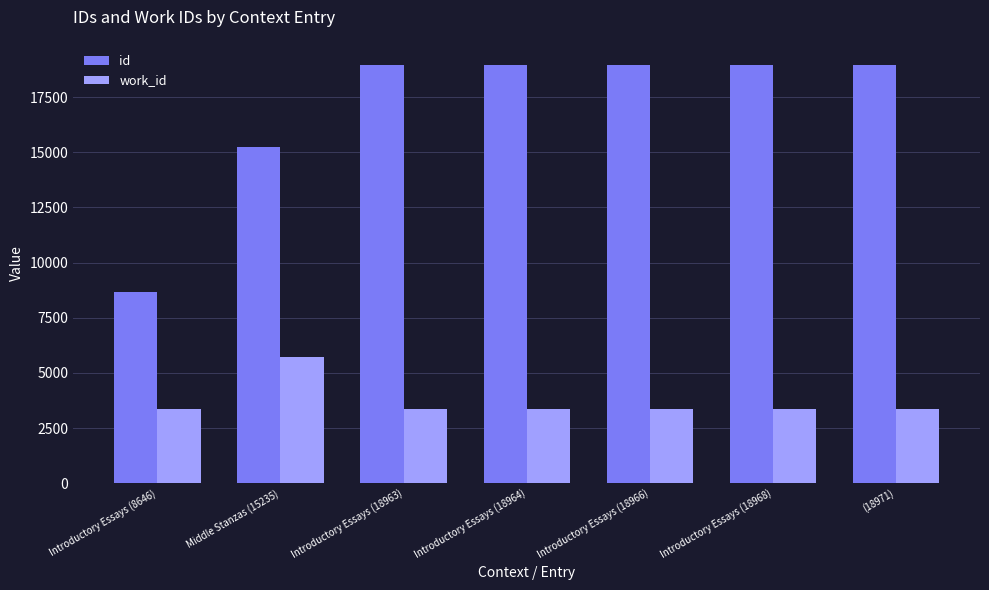

What is the minimum value for id?

8646